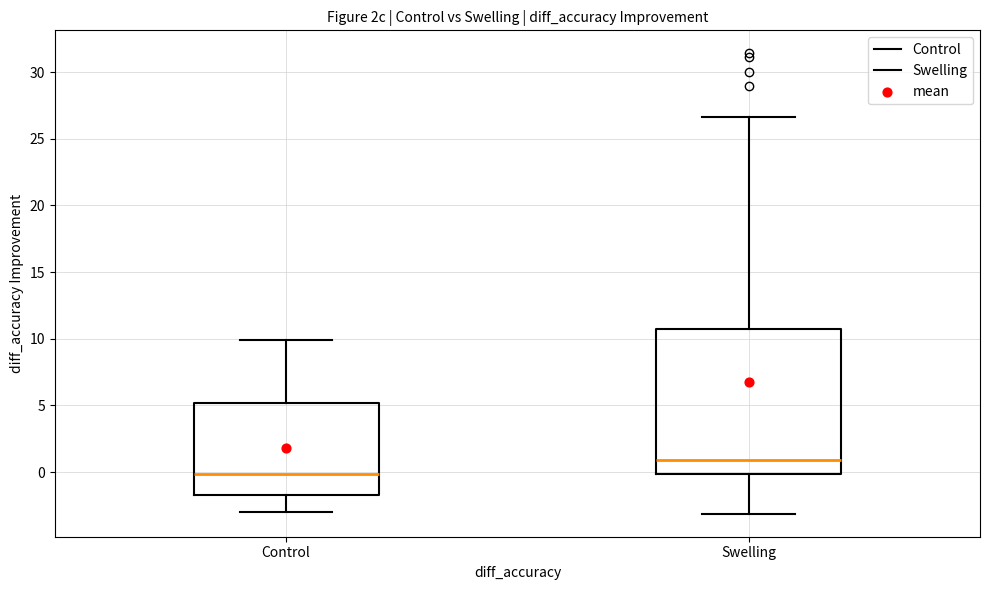

Which box's median line is the lowest?

Control